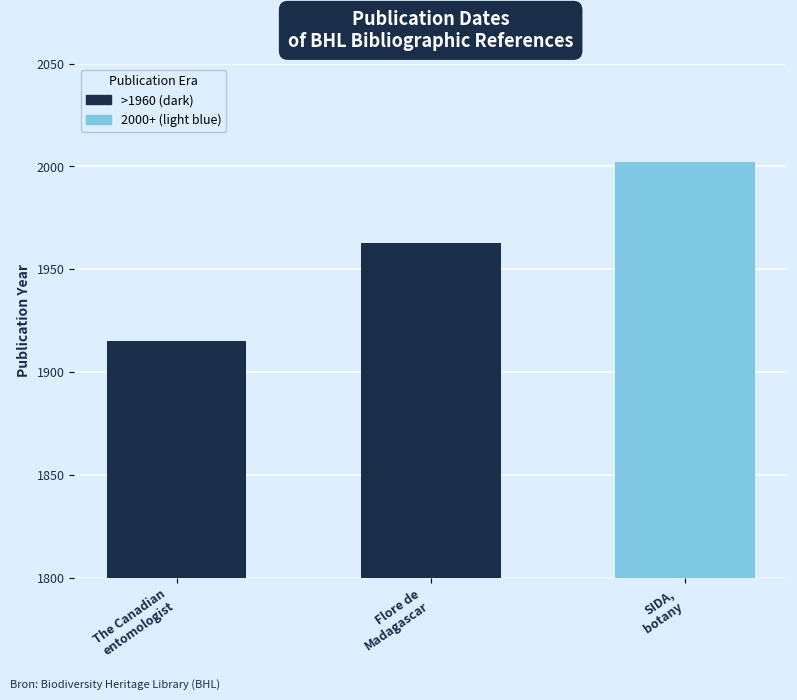

Between The Canadian
entomologist and SIDA,
botany, which is larger?

SIDA,
botany